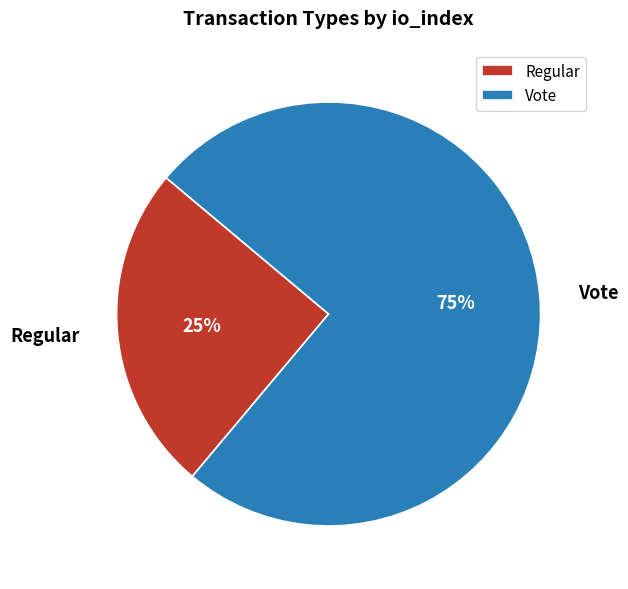

How many segments does this pie chart have?

2